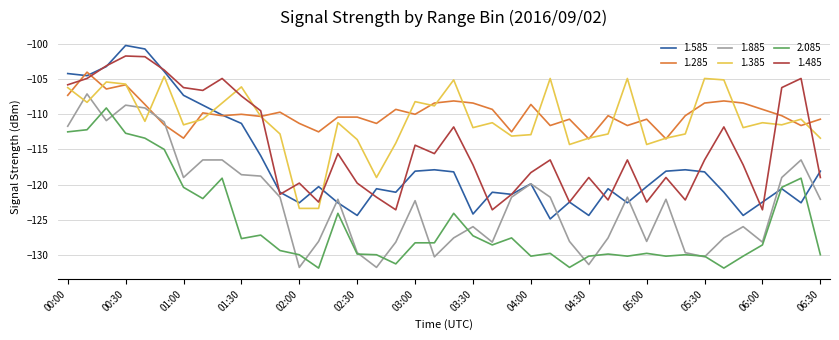

True or false: 1.485 and 2.085 intersect in this chart.

False